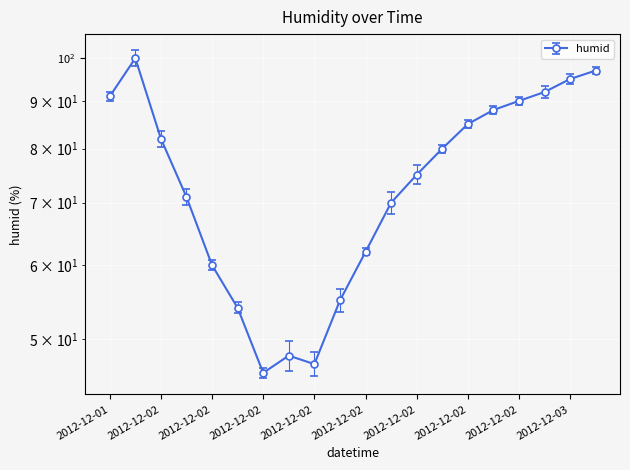

Is it true that the value at 2012-12-02 20:00 is 18?

False